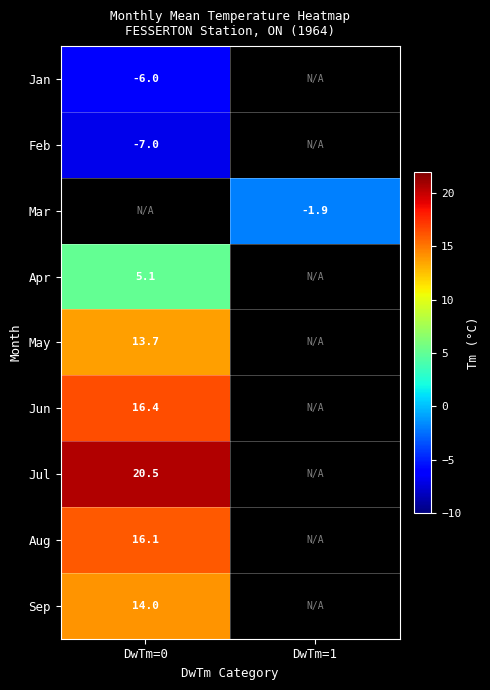

What is the difference between the highest and lowest values at DwTm=0?

27.5